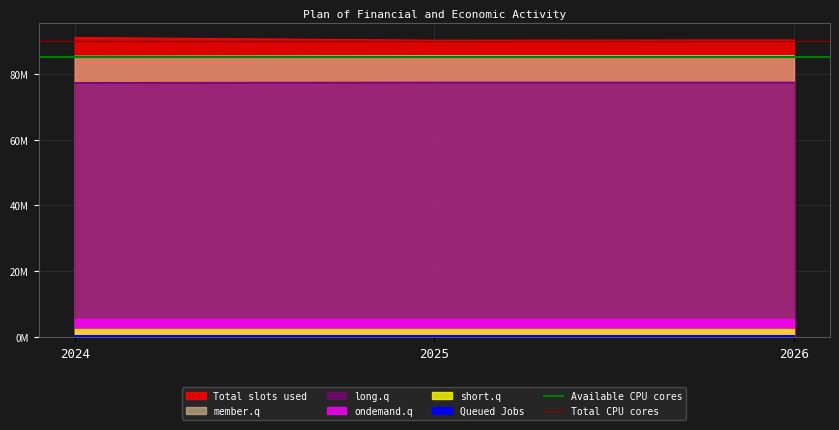

At how many categories does at least one series exceed 85862972?

2